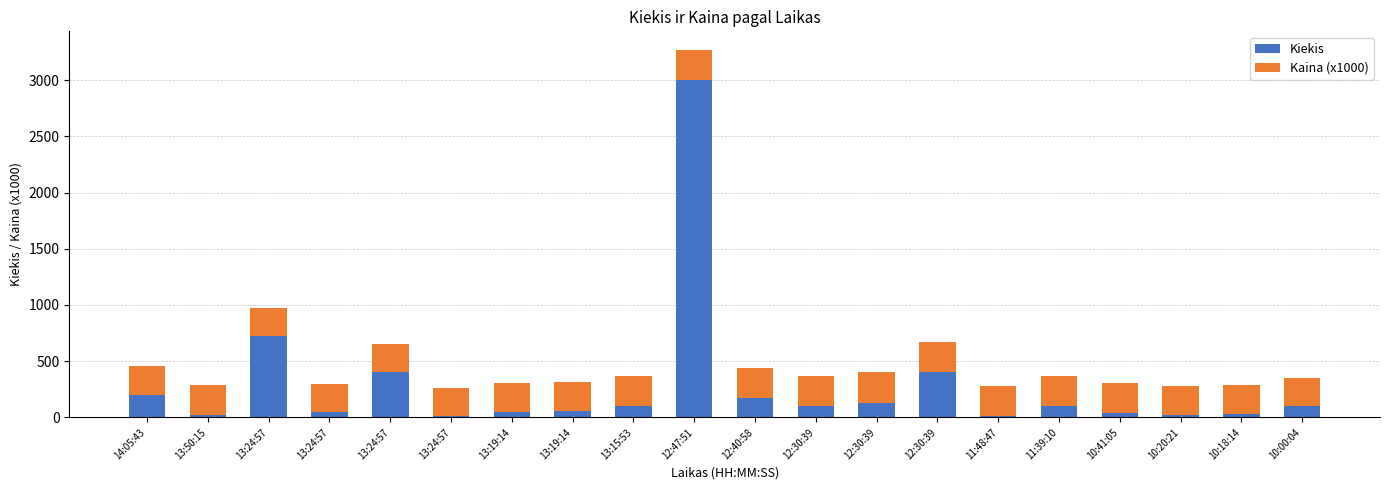

Are the bars horizontal?

No